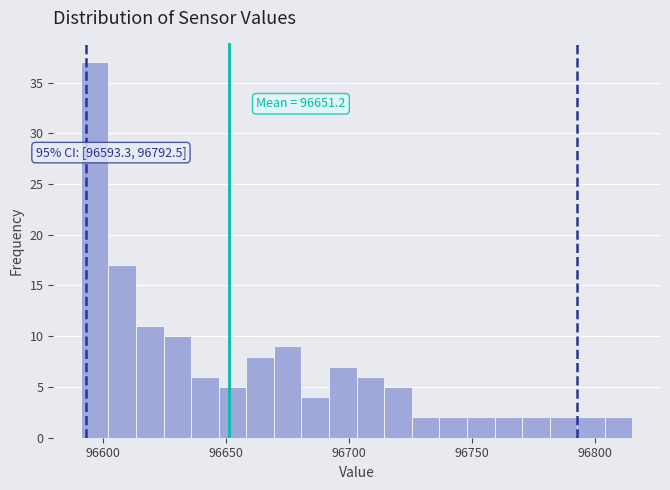

Read against the x-axis, roughly where is the centre of the tallest bar?

96595